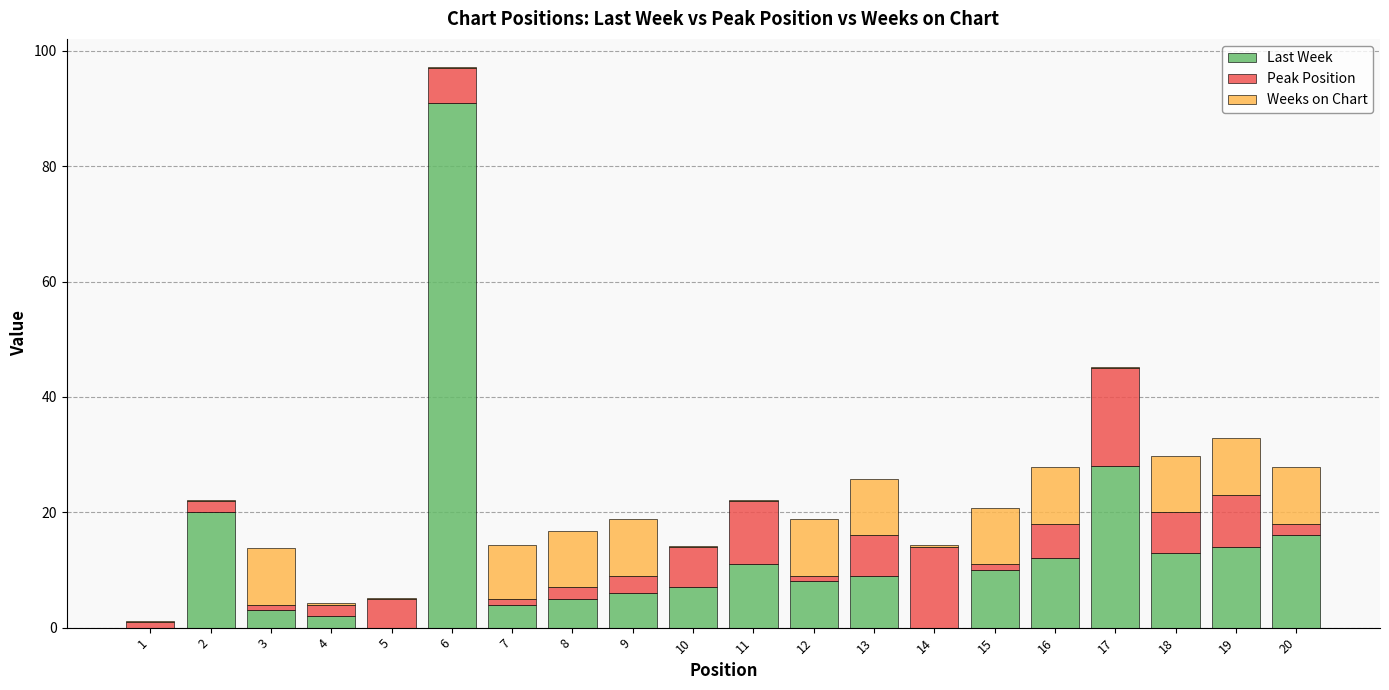

At which label does Last Week reach its peak?

6